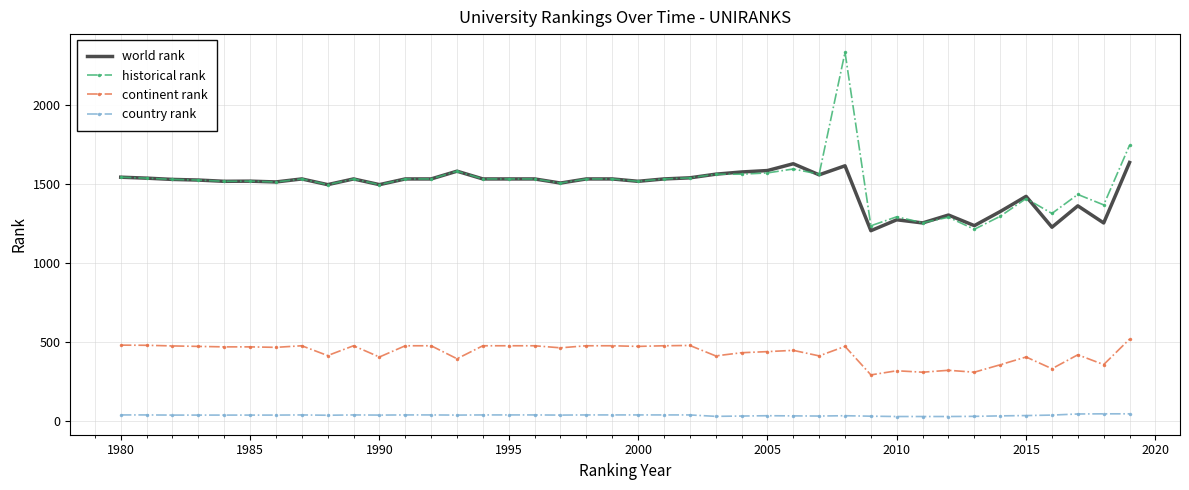

What is the average value of the continent rank series?

433